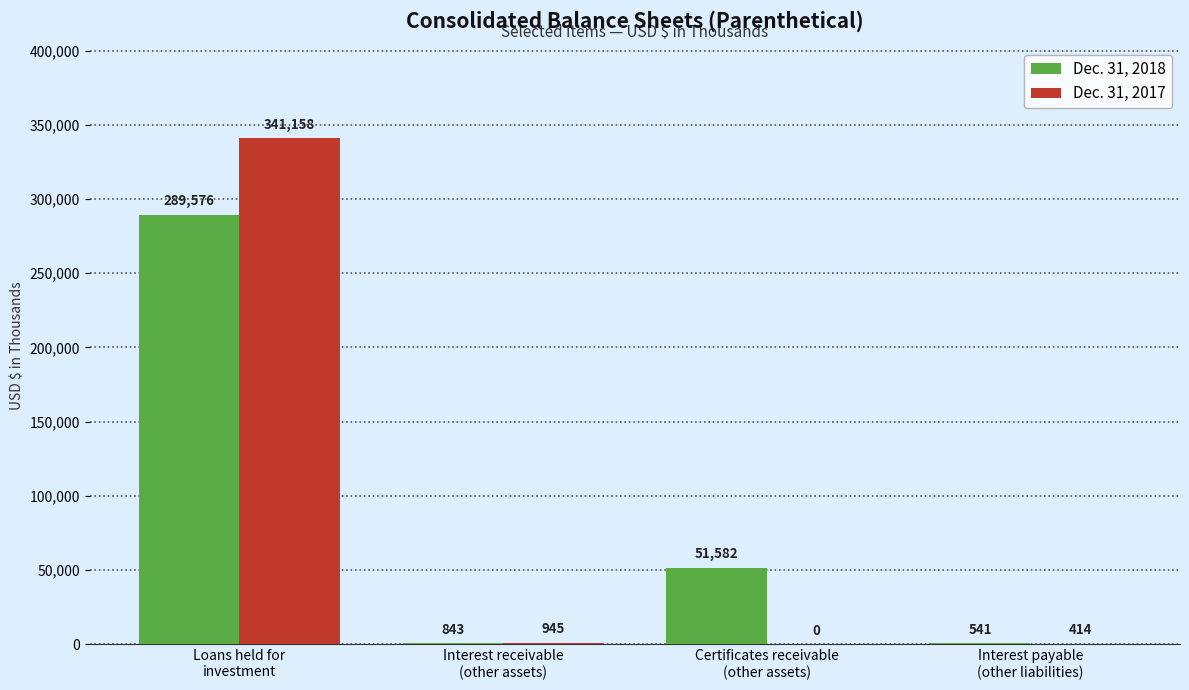

What is the sum of all Dec. 31, 2017 values?

342517